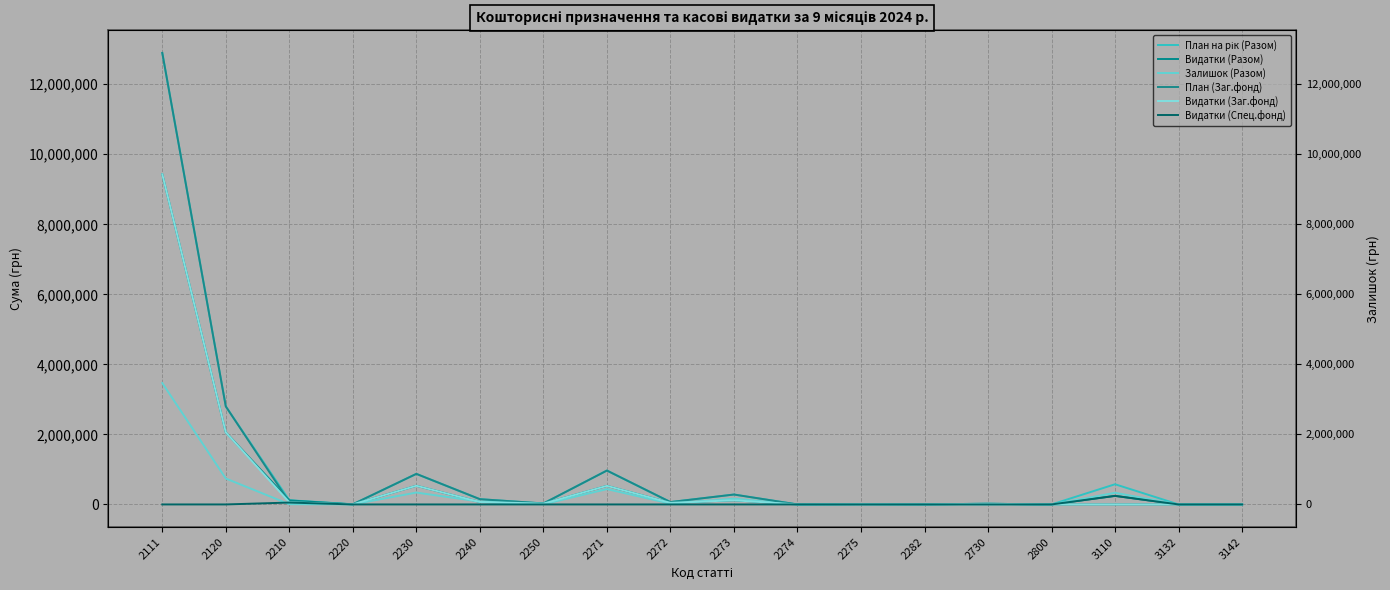

What are all the series names shown in the legend?

План на рік (Разом), Видатки (Разом), Залишок (Разом), План (Заг.фонд), Видатки (Заг.фонд), Видатки (Спец.фонд)